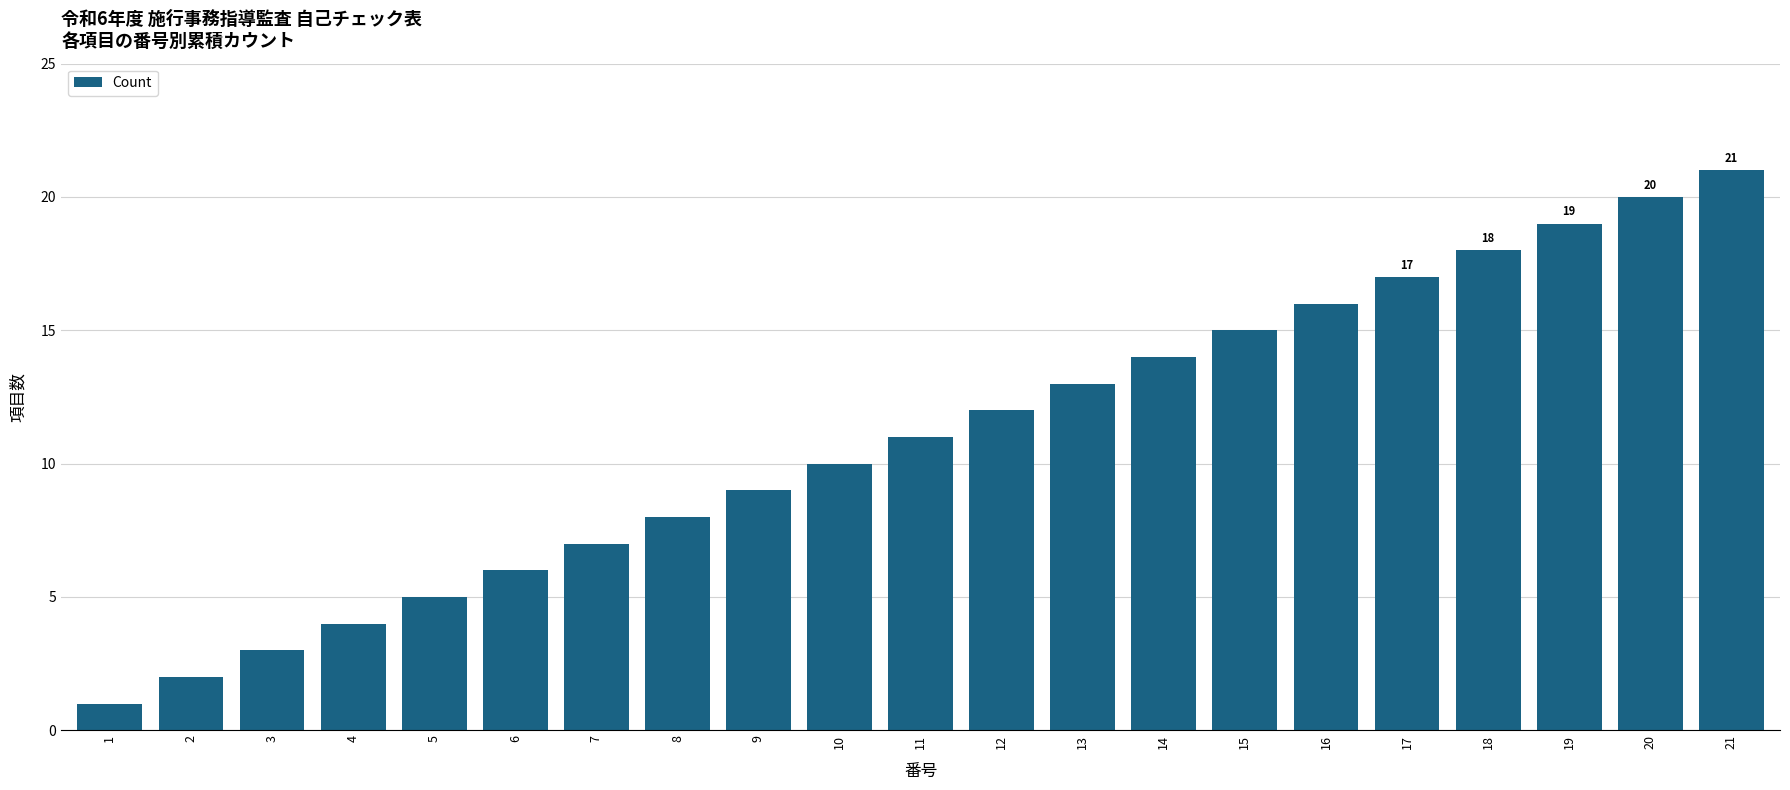

Does the chart contain any negative values?

No